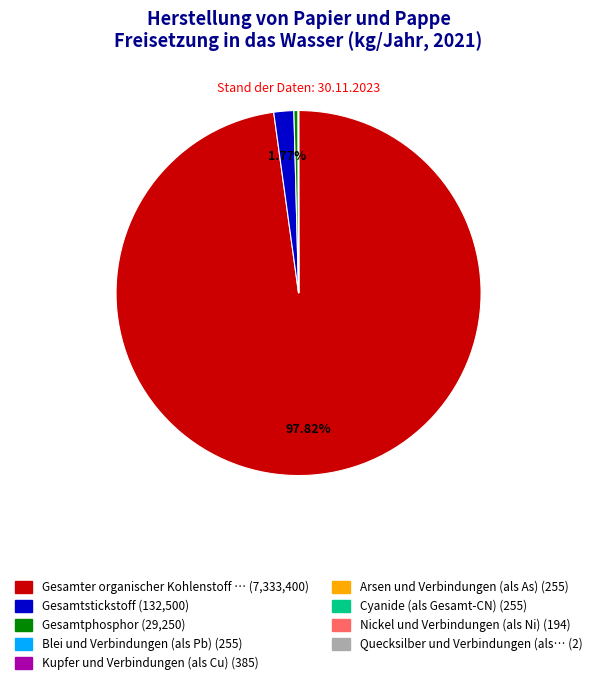

Does any single category account for the majority?

Yes